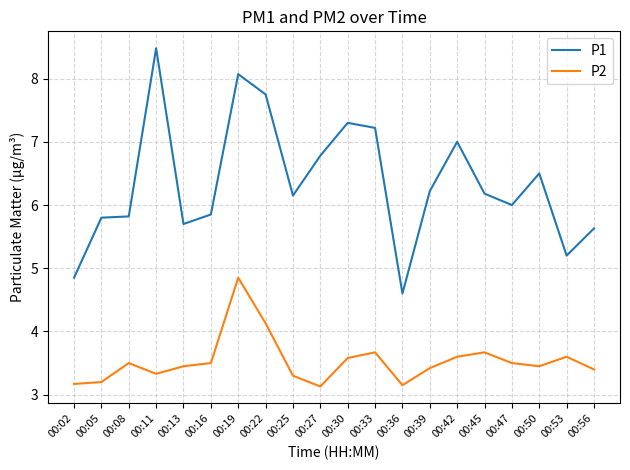

What are all the series names shown in the legend?

P1, P2